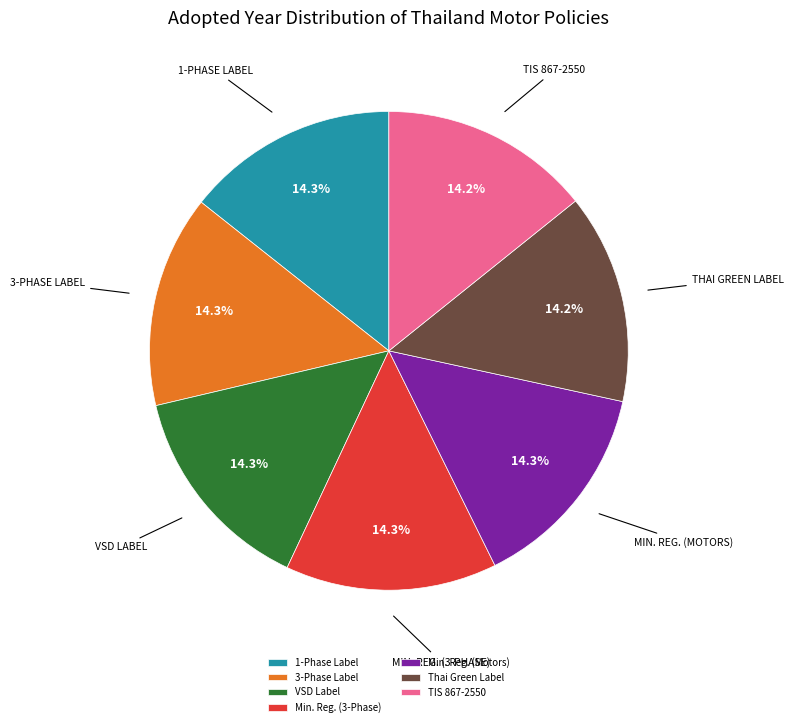

How many slices are in this pie chart?

7